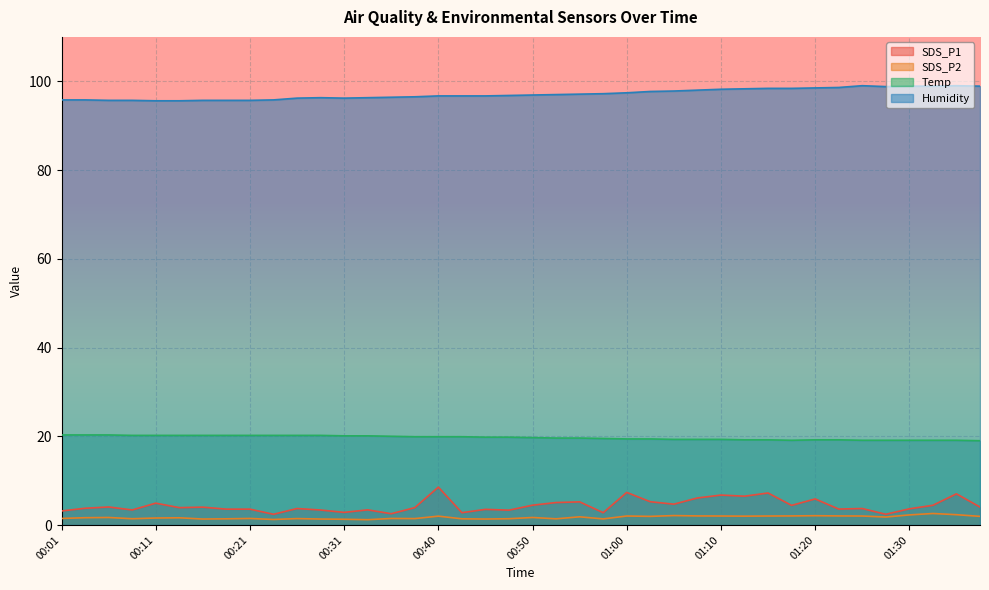

Reading left to right, what are all the values shown in this chart?

SDS_P1: 3.2	3.8	4.1	3.4	4.9	3.9	4.0	3.6	3.6	2.4	3.7	3.4	2.9	3.4	2.5	3.9	8.6	2.8	3.5	3.4	4.5	5.1	5.2	2.8	7.3	5.2	4.7	6.1	6.8	6.5	7.2	4.4	5.9	3.6	3.7	2.4	3.6	4.5	7.0	4.0
SDS_P2: 1.5	1.6	1.7	1.4	1.6	1.6	1.4	1.4	1.5	1.2	1.4	1.4	1.3	1.2	1.5	1.4	2.0	1.4	1.4	1.4	1.7	1.4	1.9	1.4	2.0	1.9	2.1	2.0	2.0	2.0	2.0	2.0	2.1	2.0	2.0	1.8	2.3	2.6	2.3	1.9
Temp: 20.3	20.3	20.3	20.2	20.2	20.2	20.2	20.2	20.2	20.2	20.2	20.2	20.1	20.1	20.0	19.9	19.9	19.9	19.8	19.8	19.7	19.6	19.6	19.5	19.4	19.4	19.3	19.3	19.3	19.2	19.2	19.1	19.2	19.2	19.1	19.1	19.1	19.1	19.1	19.0
Humidity: 95.8	95.8	95.7	95.7	95.6	95.6	95.7	95.7	95.7	95.8	96.2	96.3	96.2	96.3	96.4	96.5	96.7	96.7	96.7	96.8	96.9	97.0	97.1	97.2	97.4	97.7	97.8	98.0	98.2	98.3	98.4	98.4	98.5	98.6	99.0	98.8	98.9	98.9	99.0	98.9